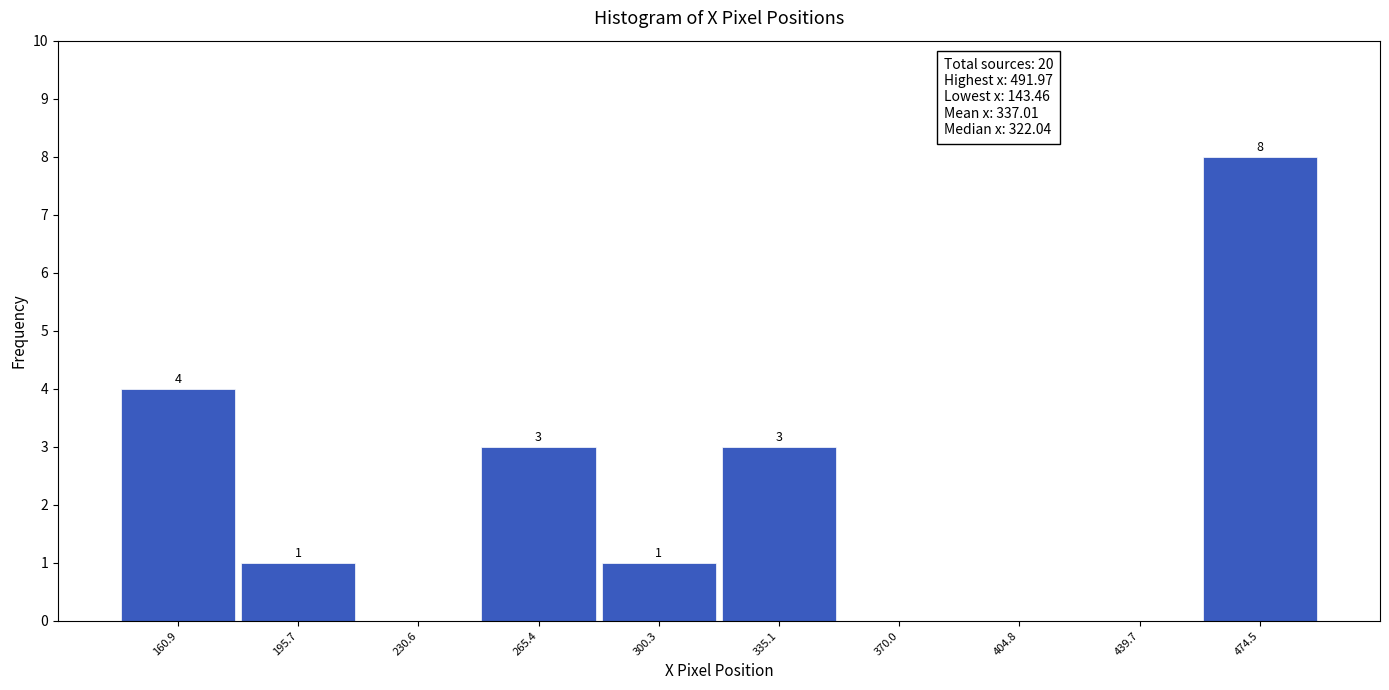

Which range on the x-axis has the tallest bar?

455 to 490